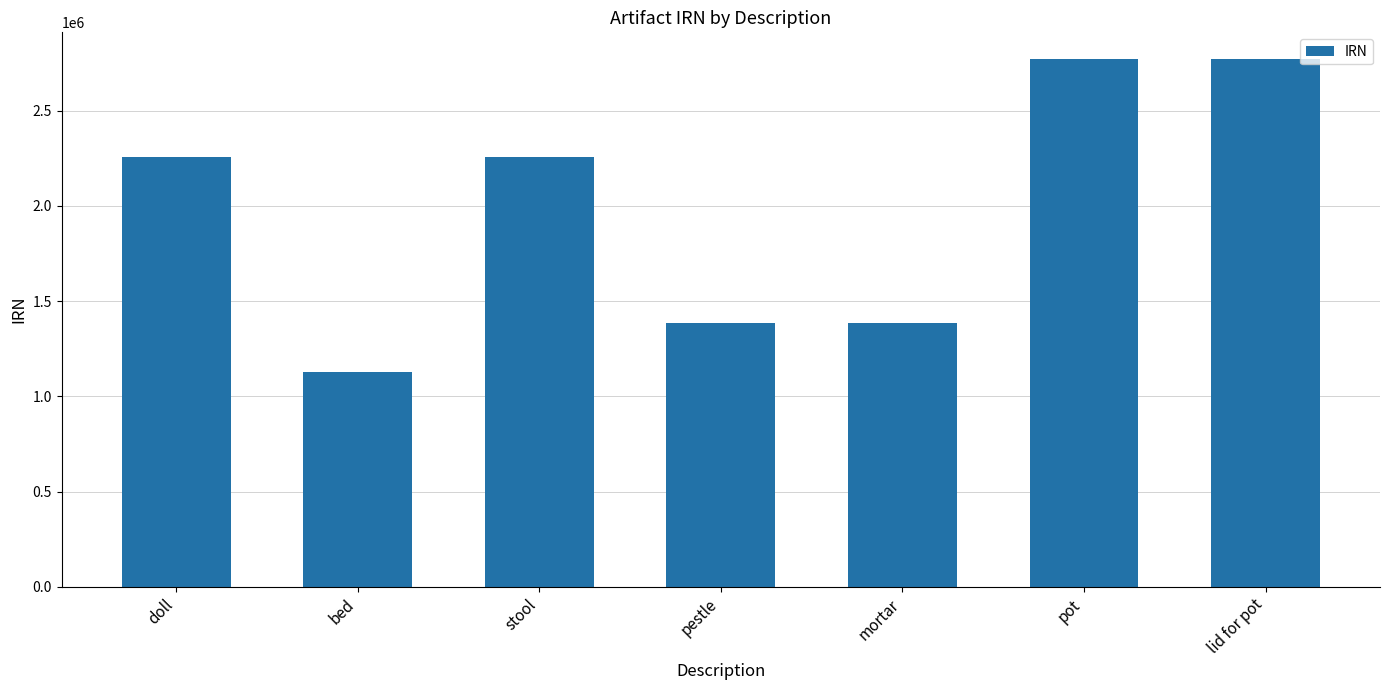

What is the smallest value displayed?

1127642